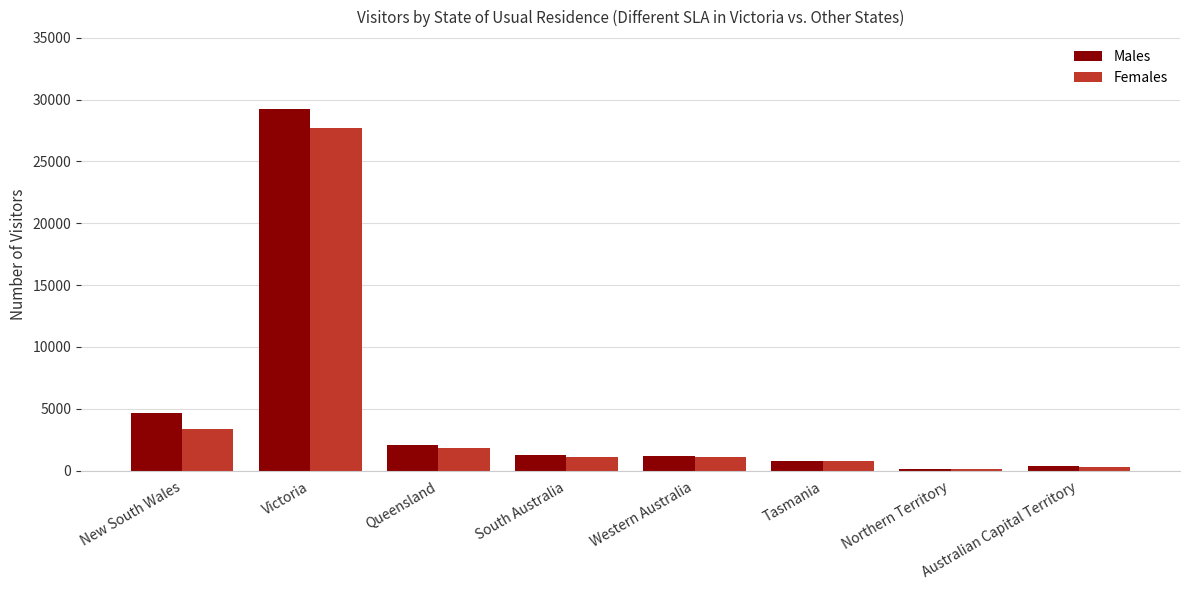

How many bars are there in total?

16